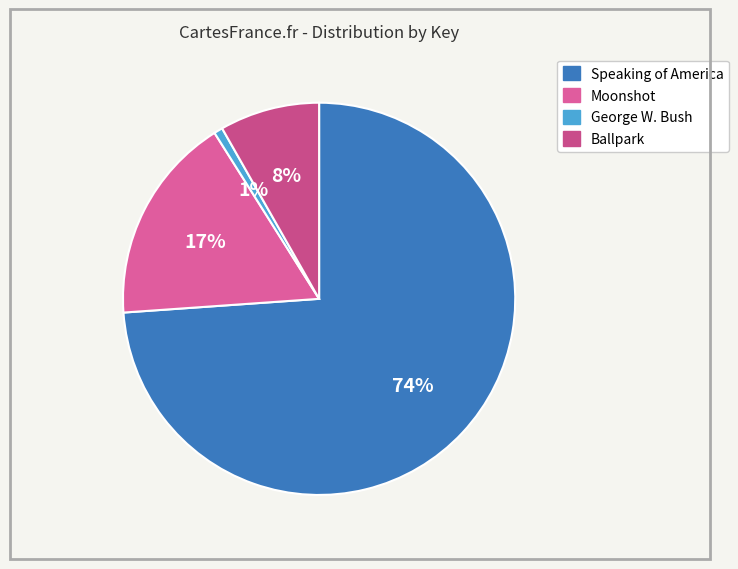

How many slices are in this pie chart?

4